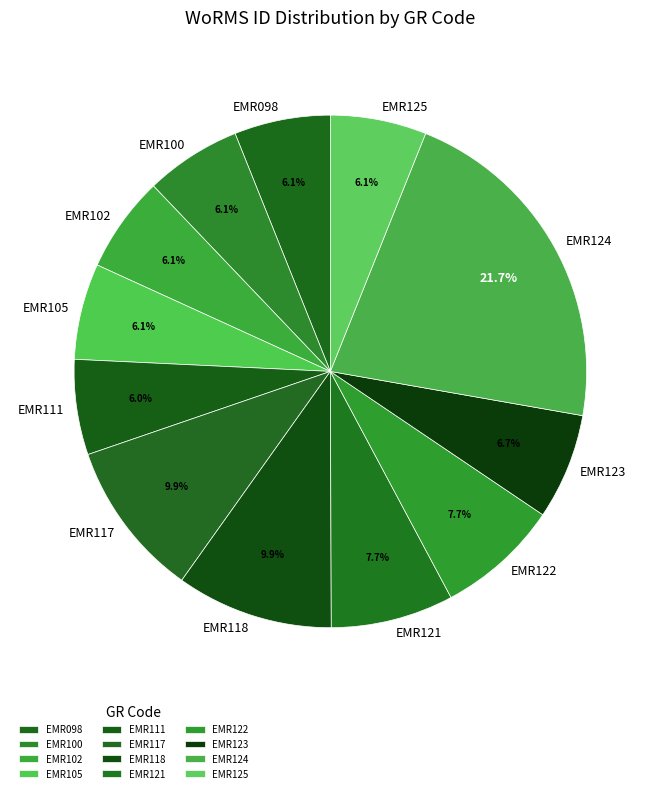

Do EMR098 and EMR122 together represent more than half of the pie?

No